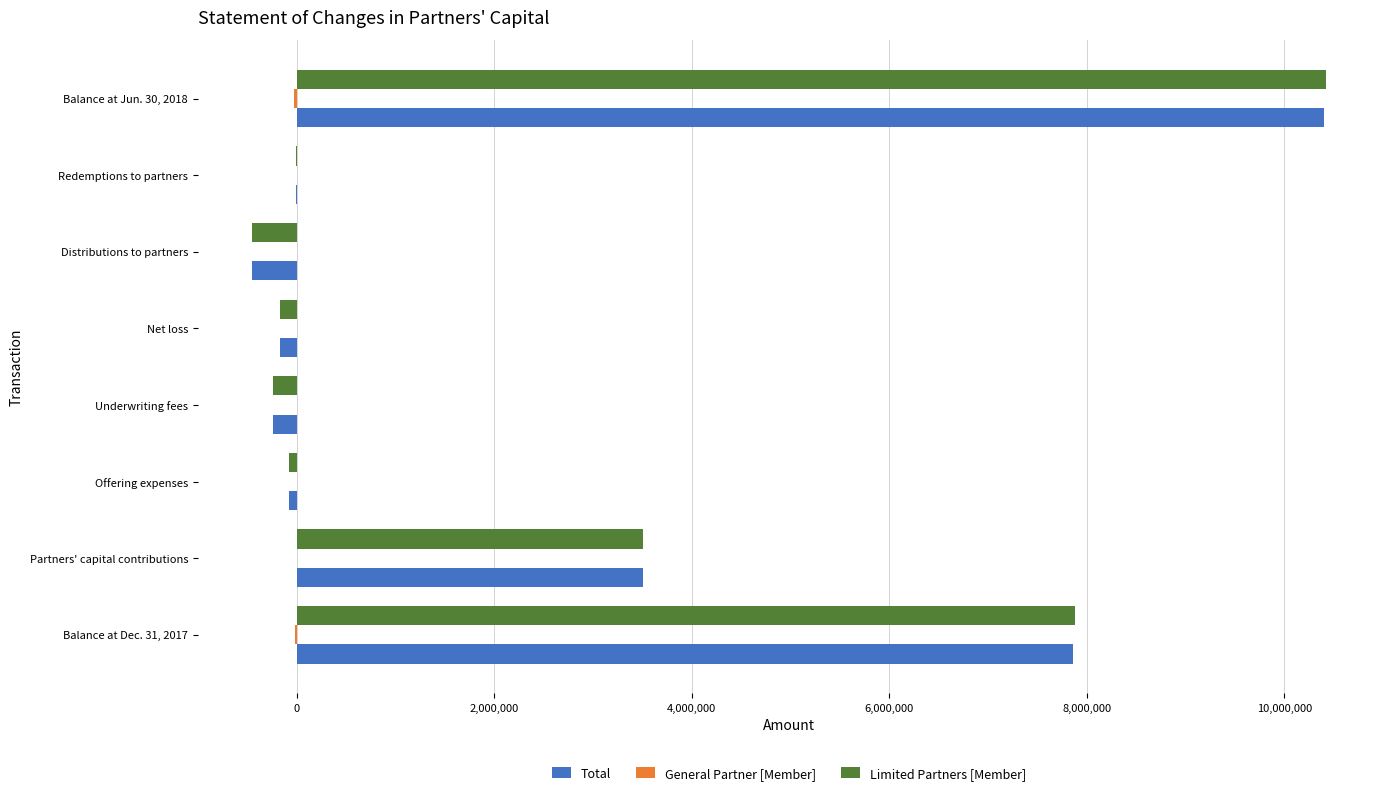

Is the value of Limited Partners [Member] at Balance at Jun. 30, 2018 greater than the value of Total at Partners' capital contributions?

Yes